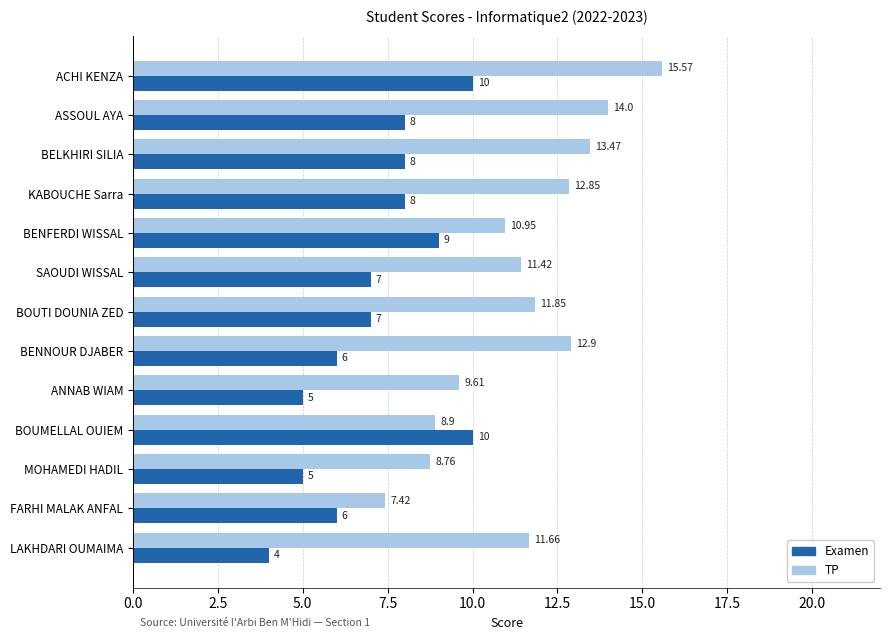

What is the sum of all Examen values?

93.0